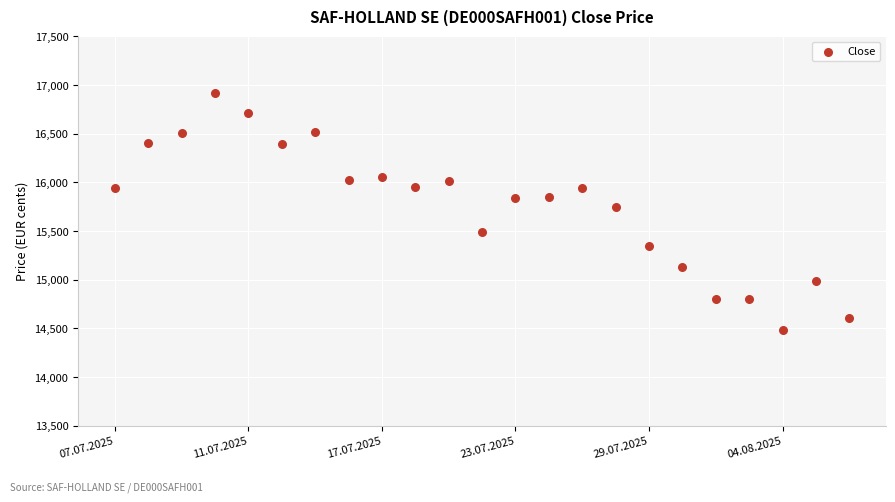

What Y value in the scatter plot is closest to 15701?

15748